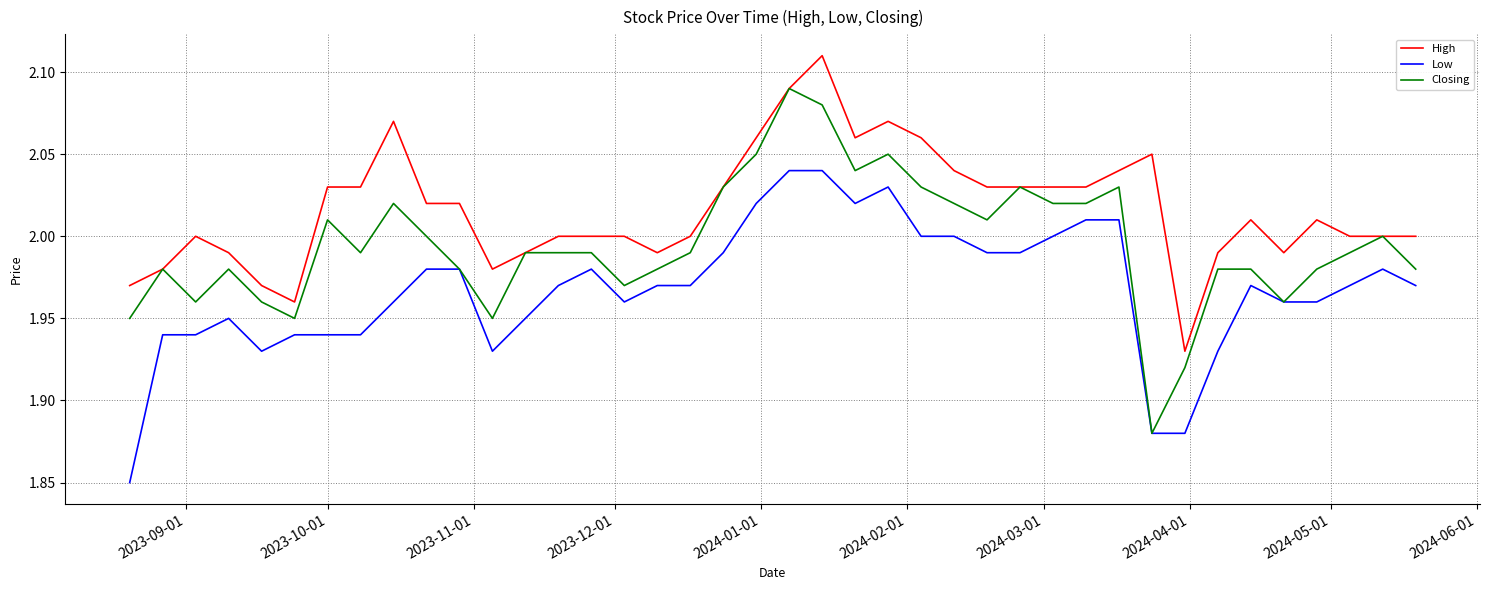

True or false: High and Low cross at least once.

False